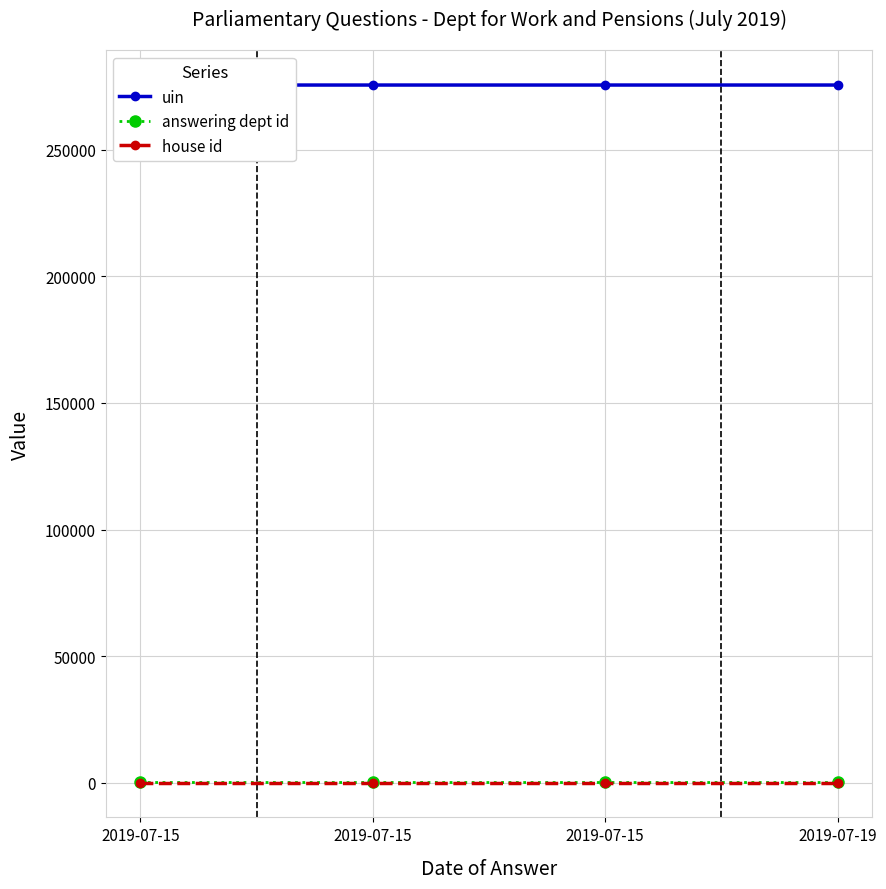

Reading left to right, what are all the values shown in this chart?

uin: 2019-07-15=275665	2019-07-15=275666	2019-07-15=275667	2019-07-19=275668
answering dept id: 2019-07-15=29	2019-07-15=29	2019-07-15=29	2019-07-19=29
house id: 2019-07-15=1	2019-07-15=1	2019-07-15=1	2019-07-19=1